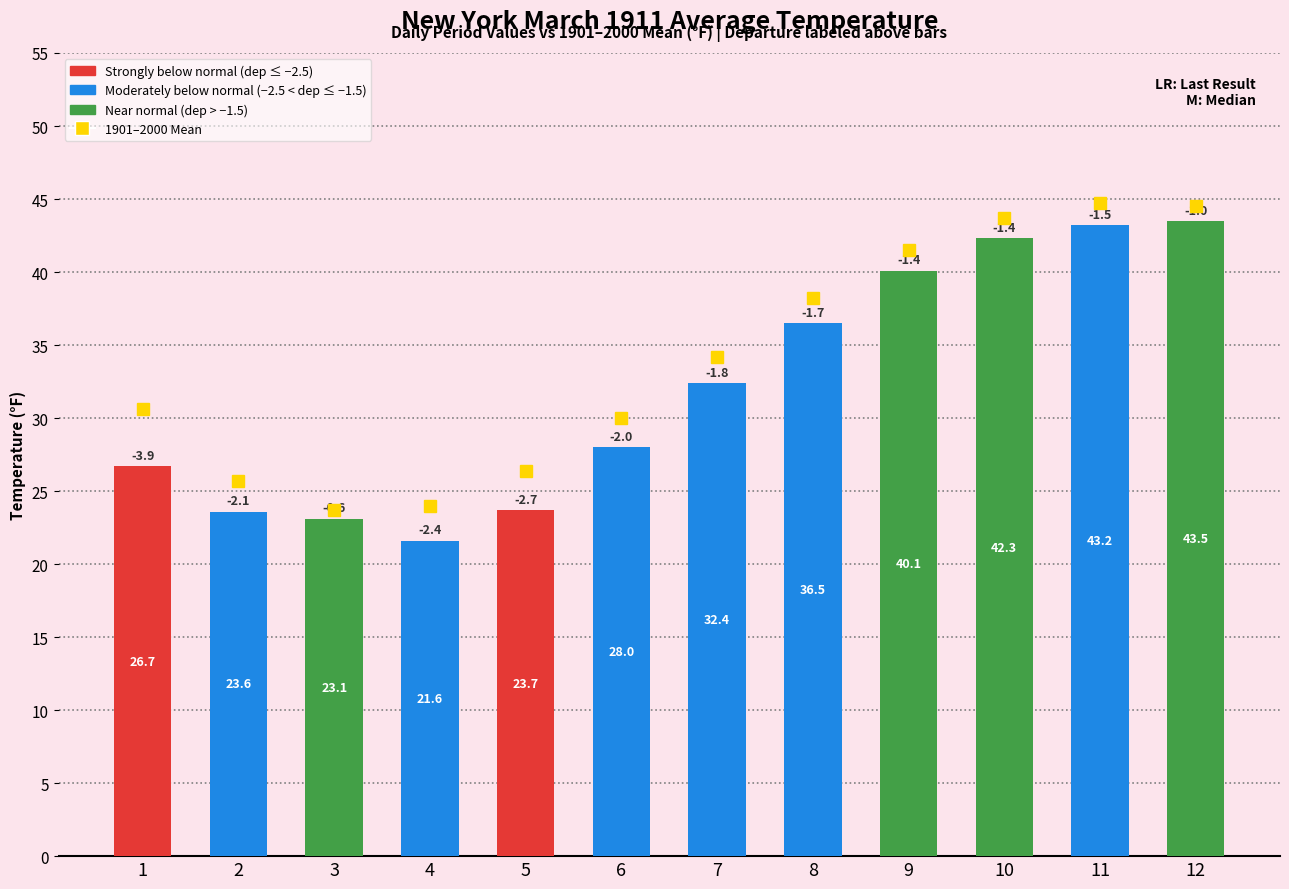

List the labels in order of value, largest first.

12, 11, 10, 9, 8, 7, 6, 1, 5, 2, 3, 4